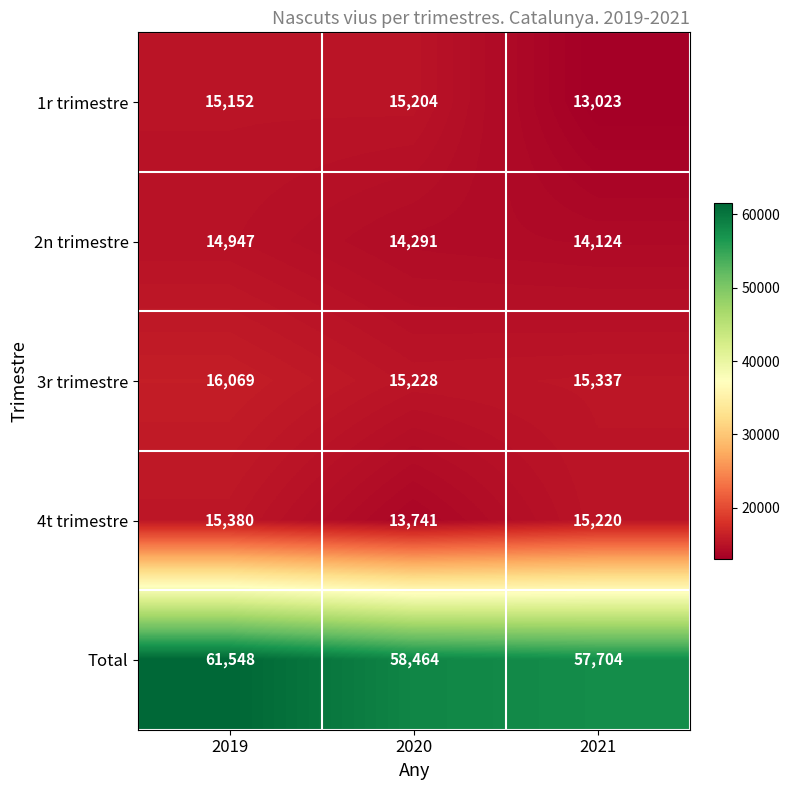

The value of 2n trimestre at 2020 is 14291. True or false?

True